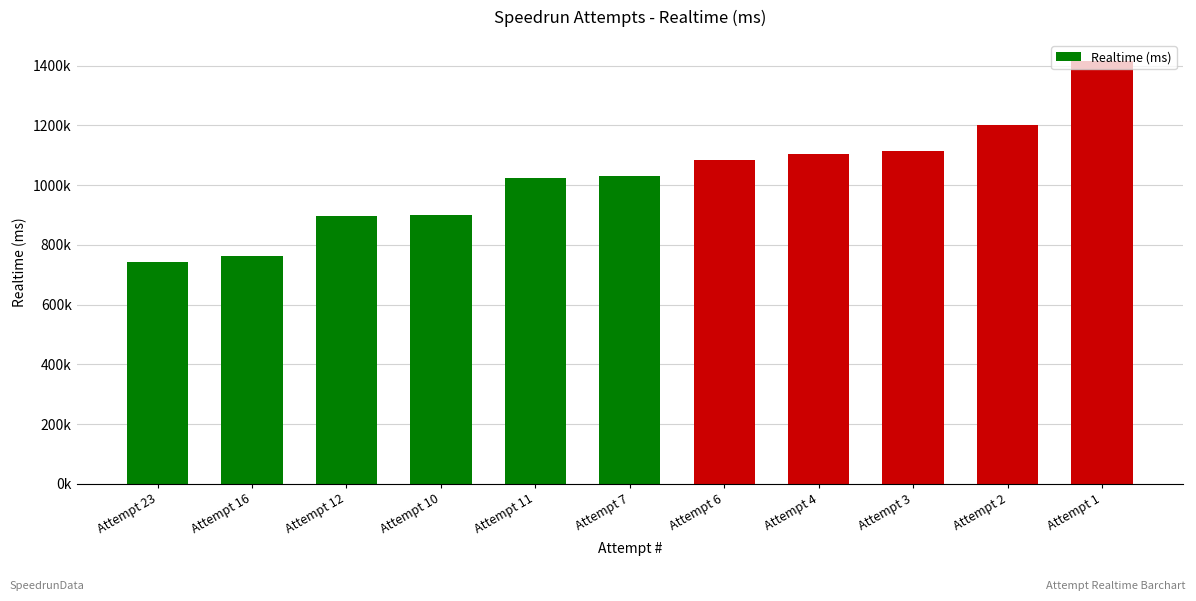

List the labels in order of value, smallest first.

Attempt 23, Attempt 16, Attempt 12, Attempt 10, Attempt 11, Attempt 7, Attempt 6, Attempt 4, Attempt 3, Attempt 2, Attempt 1